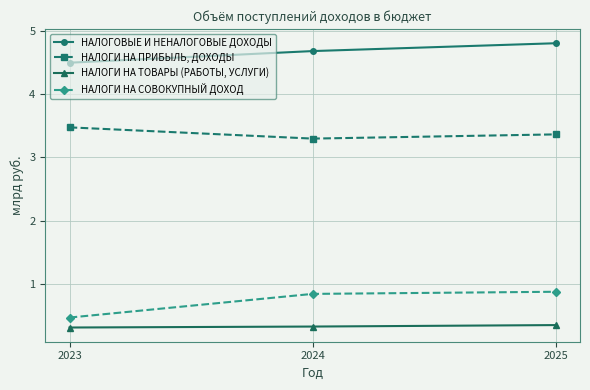

List the labels in order of НАЛОГИ НА ПРИБЫЛЬ, ДОХОДЫ value, smallest first.

2024, 2025, 2023